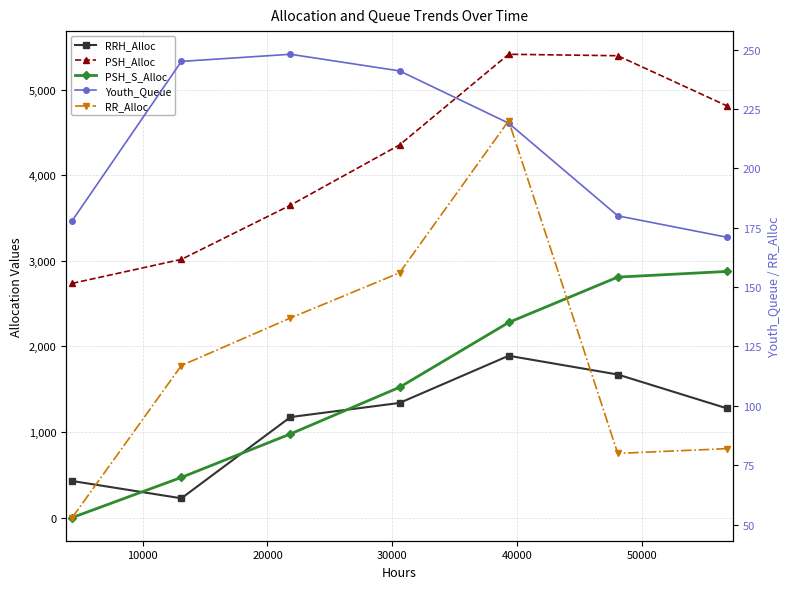

Which series has the largest total across all categories?

PSH_Alloc